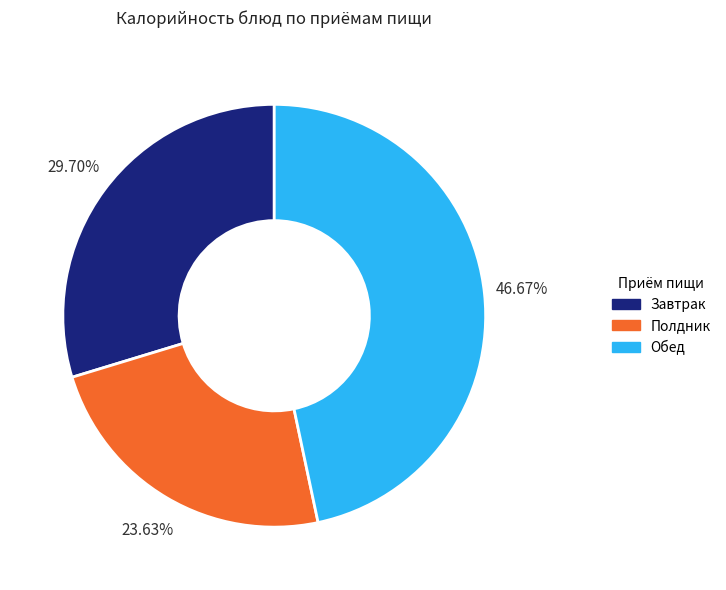

Count the number of slices in the pie.

3